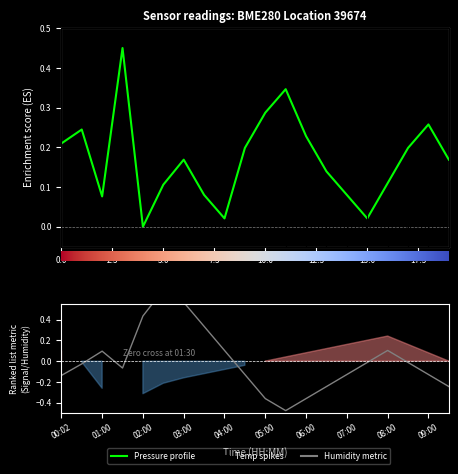

Which series ends up on top after the final intersection of pressure and humidity?

pressure